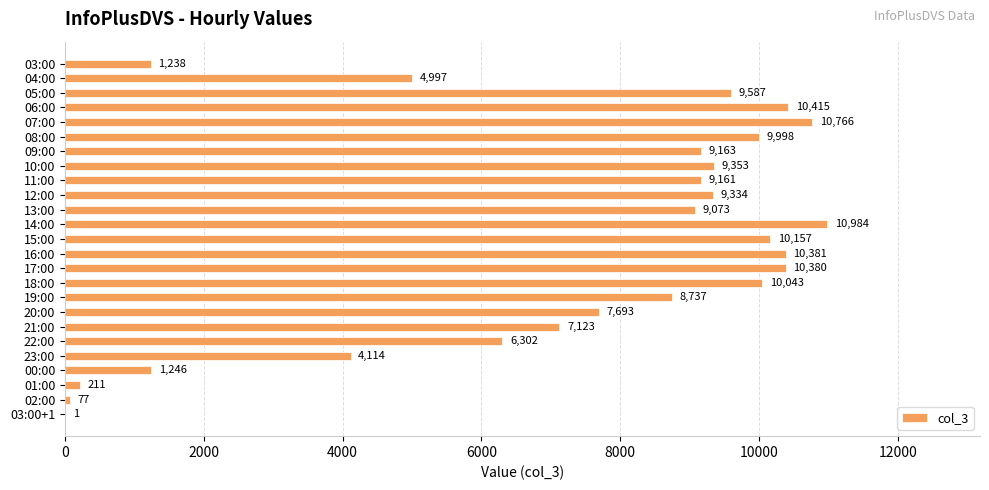

The chart shows a value of 3497 at 12:00. True or false?

False